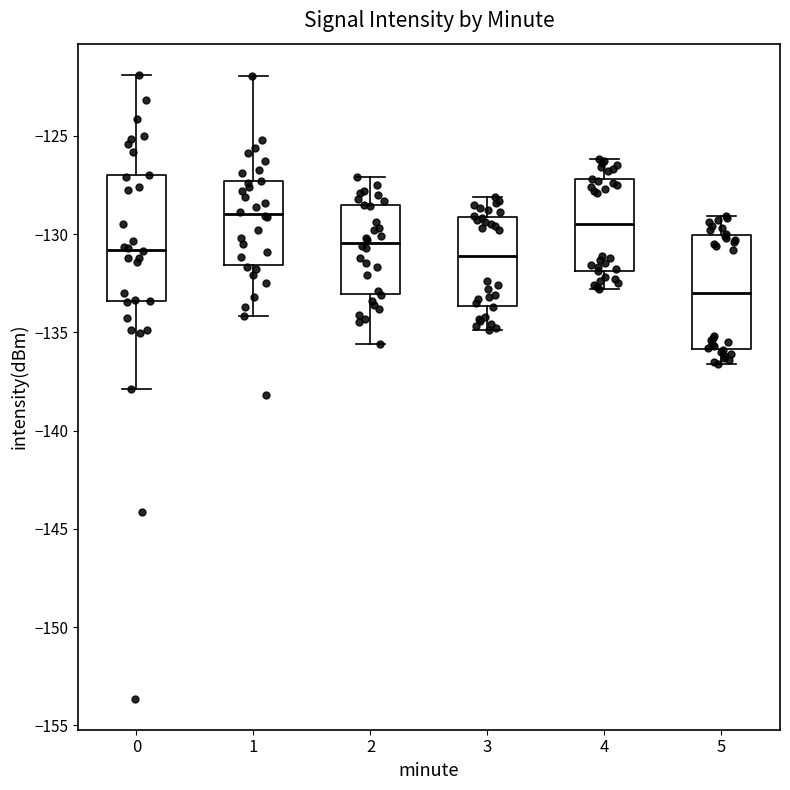

Reading left to right, transcribe this box plot: for each box, give where its median line is, the range the box spans, and where its two whiskers end, as read against the y-axis. The values are not printed on the chart, so give them approximately, as read against the axis.

0: median -131.0, box -133.5 to -127.0, whiskers -138.0 to -122.0
1: median -129.0, box -131.5 to -127.5, whiskers -134.0 to -122.0
2: median -130.5, box -133.0 to -128.5, whiskers -135.5 to -127.0
3: median -131.0, box -133.5 to -129.0, whiskers -135.0 to -128.0
4: median -129.5, box -132.0 to -127.0, whiskers -133.0 to -126.0
5: median -133.0, box -136.0 to -130.0, whiskers -136.5 to -129.0